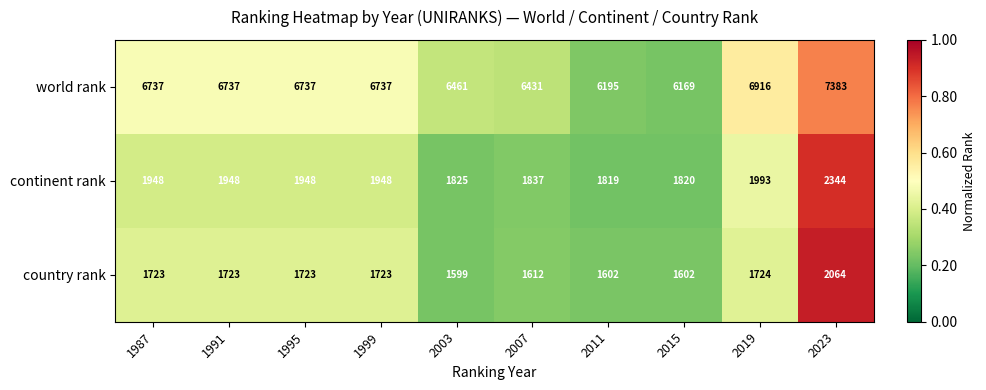

Is it true that continent rank equals 1825 at 2003?

True